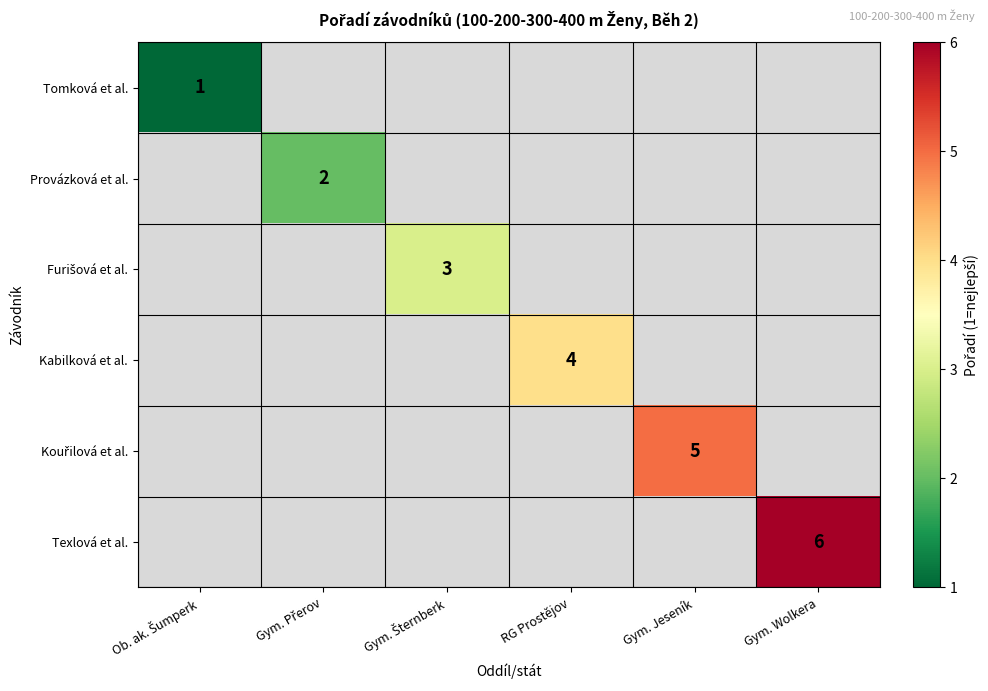

True or false: Kabilková et al. has a value of 4 at RG Prostějov.

True